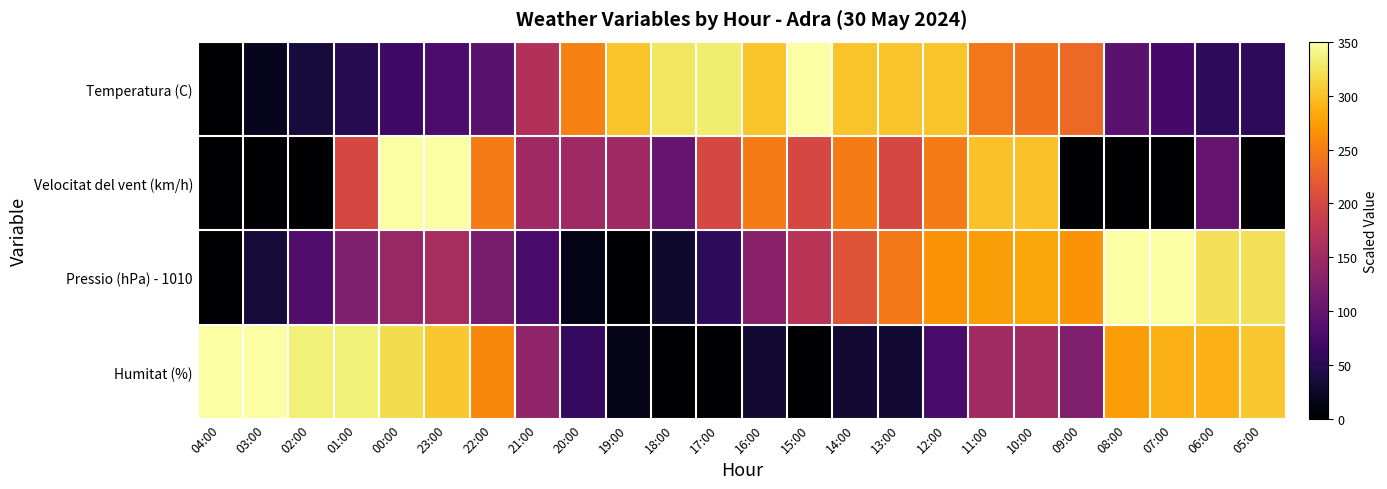

Reading right to left, extract all data points from this chart.

Temperatura (C): 05:00=55.3	06:00=55.3	07:00=73.7	08:00=92.1	09:00=233.3	10:00=239.5	11:00=245.6	12:00=300.9	13:00=300.9	14:00=300.9	15:00=350.0	16:00=300.9	17:00=331.6	18:00=325.4	19:00=300.9	20:00=251.8	21:00=165.8	22:00=92.1	23:00=79.8	00:00=67.5	01:00=49.1	02:00=36.8	03:00=18.4	04:00=0.0
Velocitat del vent (km/h): 05:00=0.0	06:00=100.0	07:00=0.0	08:00=0.0	09:00=0.0	10:00=300.0	11:00=300.0	12:00=250.0	13:00=200.0	14:00=250.0	15:00=200.0	16:00=250.0	17:00=200.0	18:00=100.0	19:00=150.0	20:00=150.0	21:00=150.0	22:00=250.0	23:00=350.0	00:00=350.0	01:00=200.0	02:00=0.0	03:00=0.0	04:00=0.0
Pressio (hPa) - 1010: 05:00=322.5	06:00=322.5	07:00=350.0	08:00=350.0	09:00=267.6	10:00=281.4	11:00=274.5	12:00=267.6	13:00=247.1	14:00=212.7	15:00=171.6	16:00=130.4	17:00=54.9	18:00=27.5	19:00=0.0	20:00=13.7	21:00=75.5	22:00=116.7	23:00=157.8	00:00=144.1	01:00=123.5	02:00=82.4	03:00=34.3	04:00=0.0
Humitat (%): 05:00=304.3	06:00=289.1	07:00=289.1	08:00=273.9	09:00=121.7	10:00=152.2	11:00=152.2	12:00=76.1	13:00=30.4	14:00=30.4	15:00=0.0	16:00=30.4	17:00=0.0	18:00=0.0	19:00=15.2	20:00=60.9	21:00=137.0	22:00=258.7	23:00=304.3	00:00=319.6	01:00=334.8	02:00=334.8	03:00=350.0	04:00=350.0